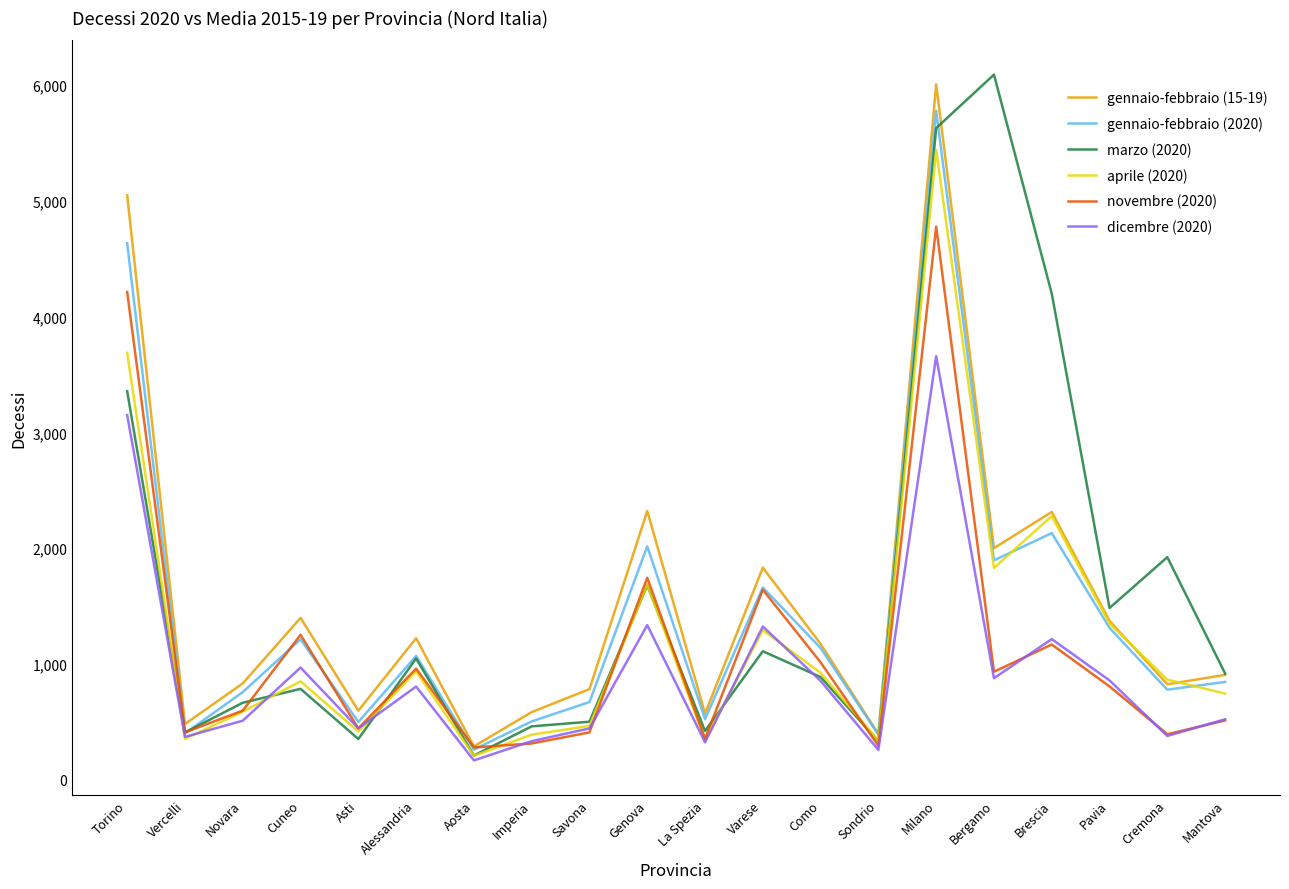

Where is the first local maximum for gennaio-febbraio (15-19)?

Cuneo